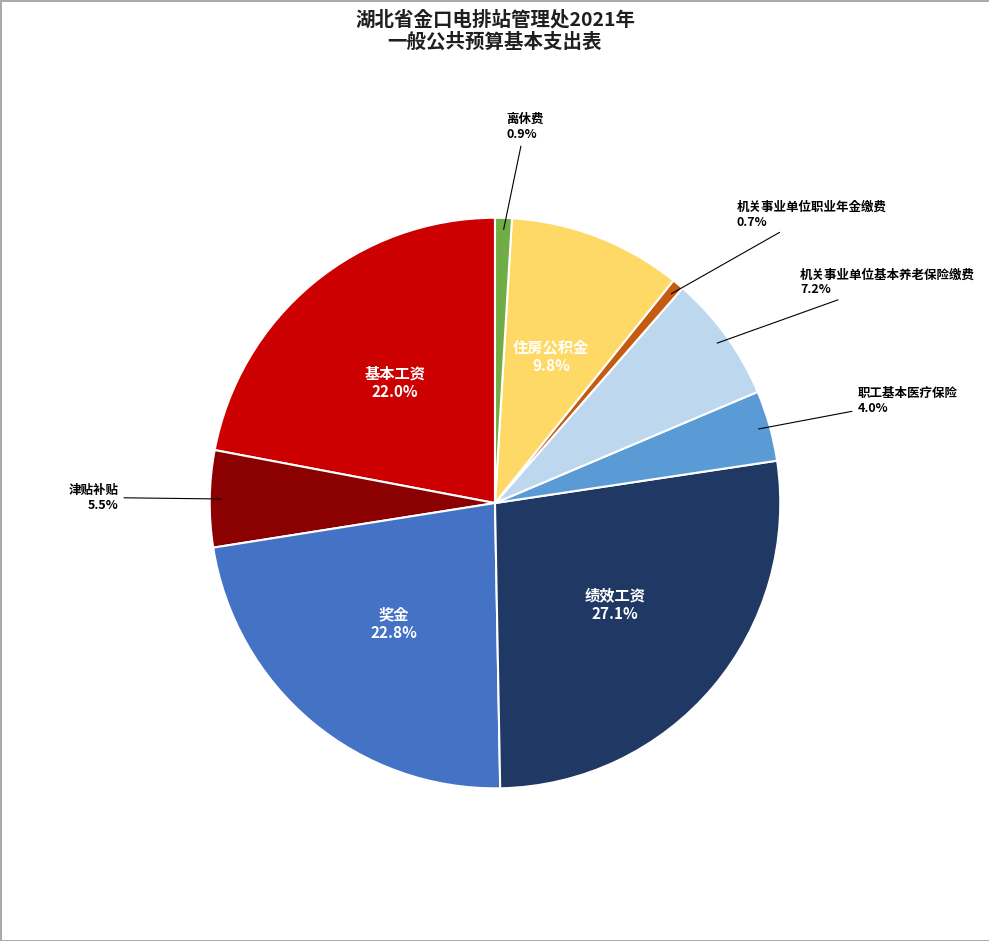

Is there a majority slice in this chart?

No